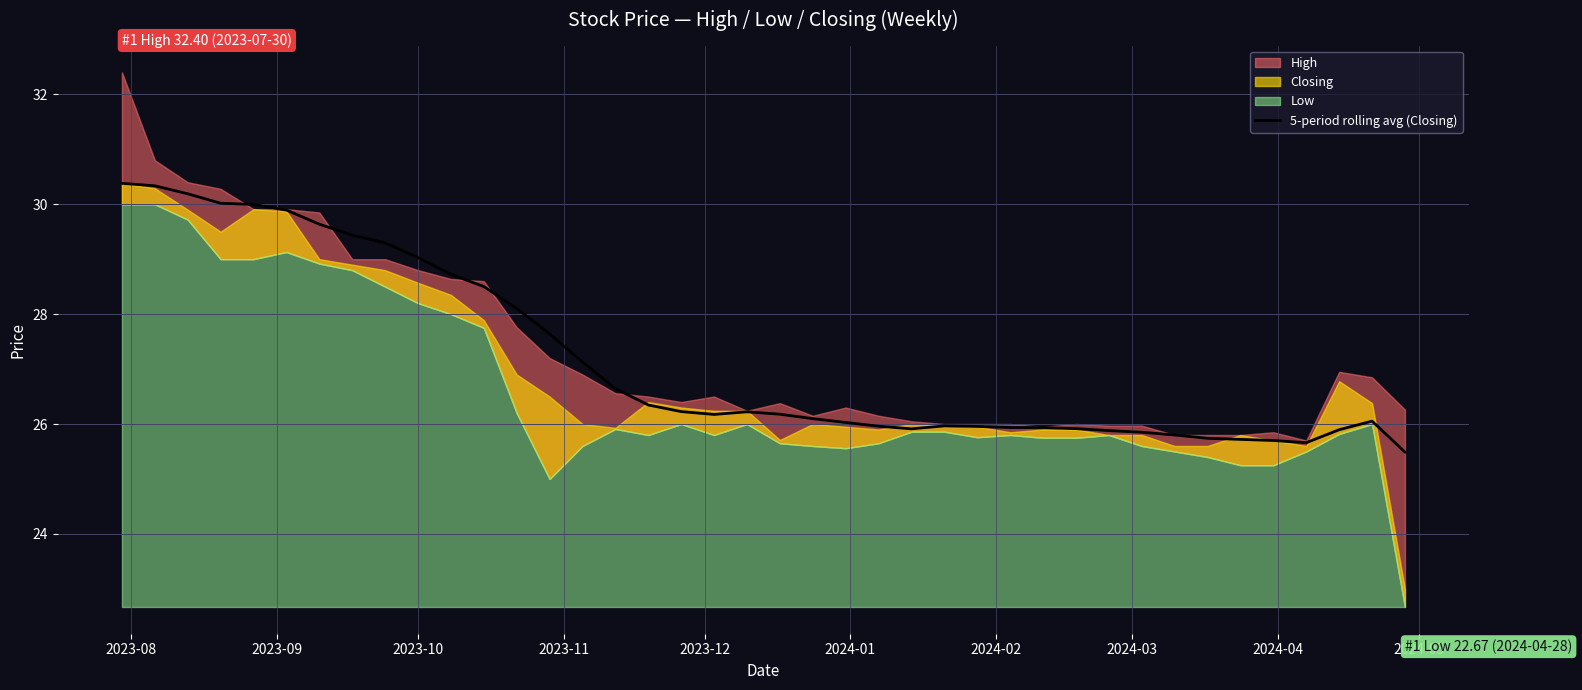

What is the average value?

27.2